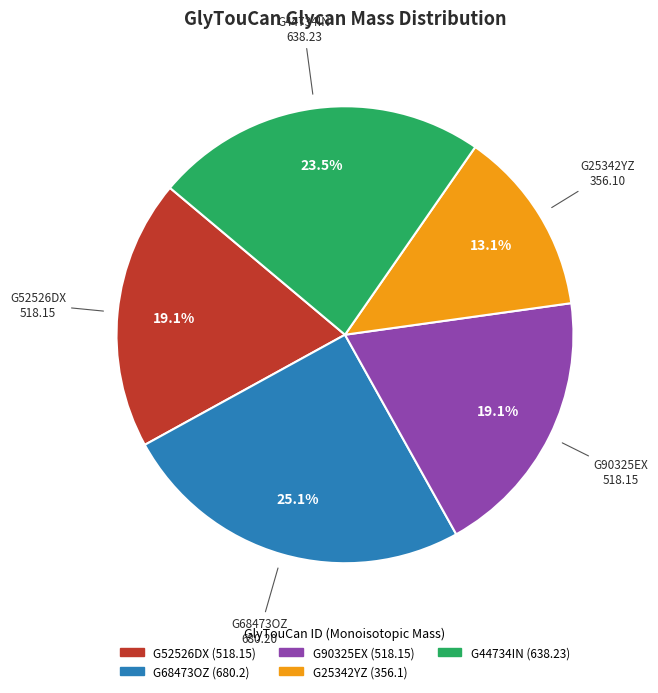

Combined, do G90325EX and G44734IN account for over 50%?

No